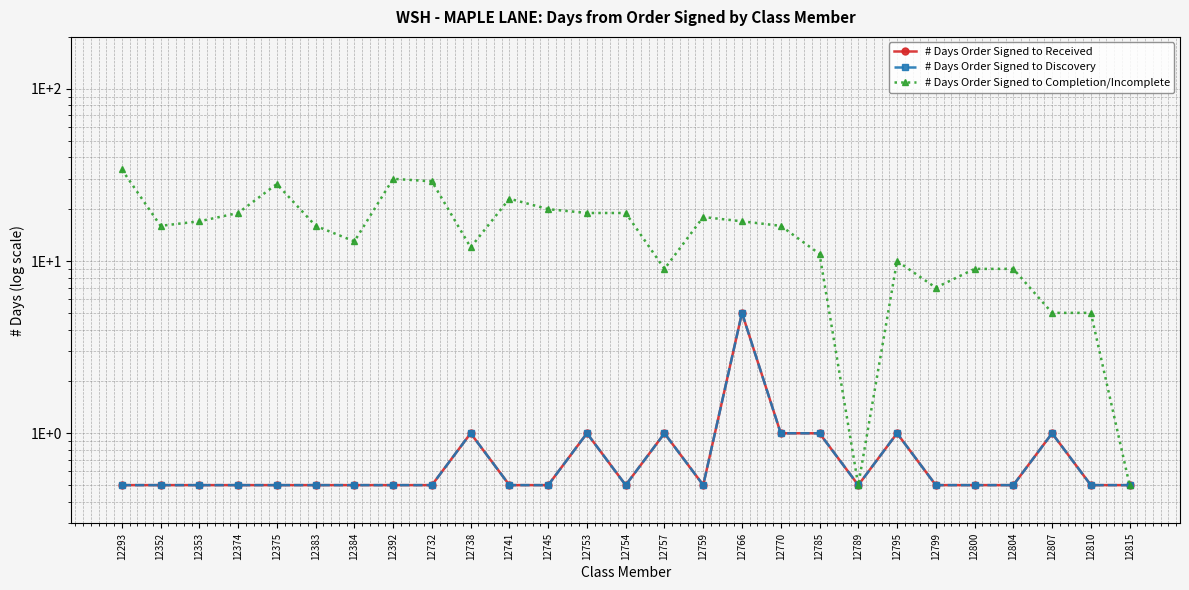

Which has a higher value, 12384 or 12732?

12384